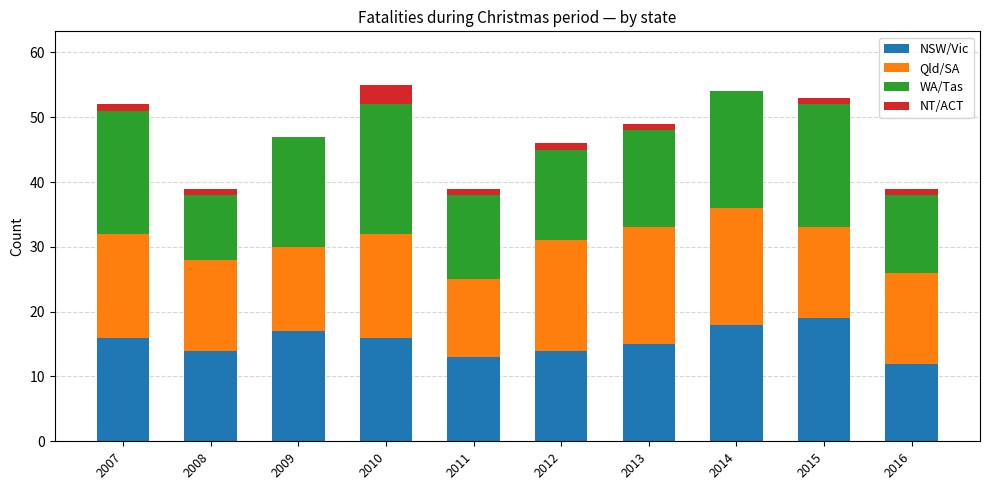

True or false: NSW/Vic has a value of 26 at 2014.

False